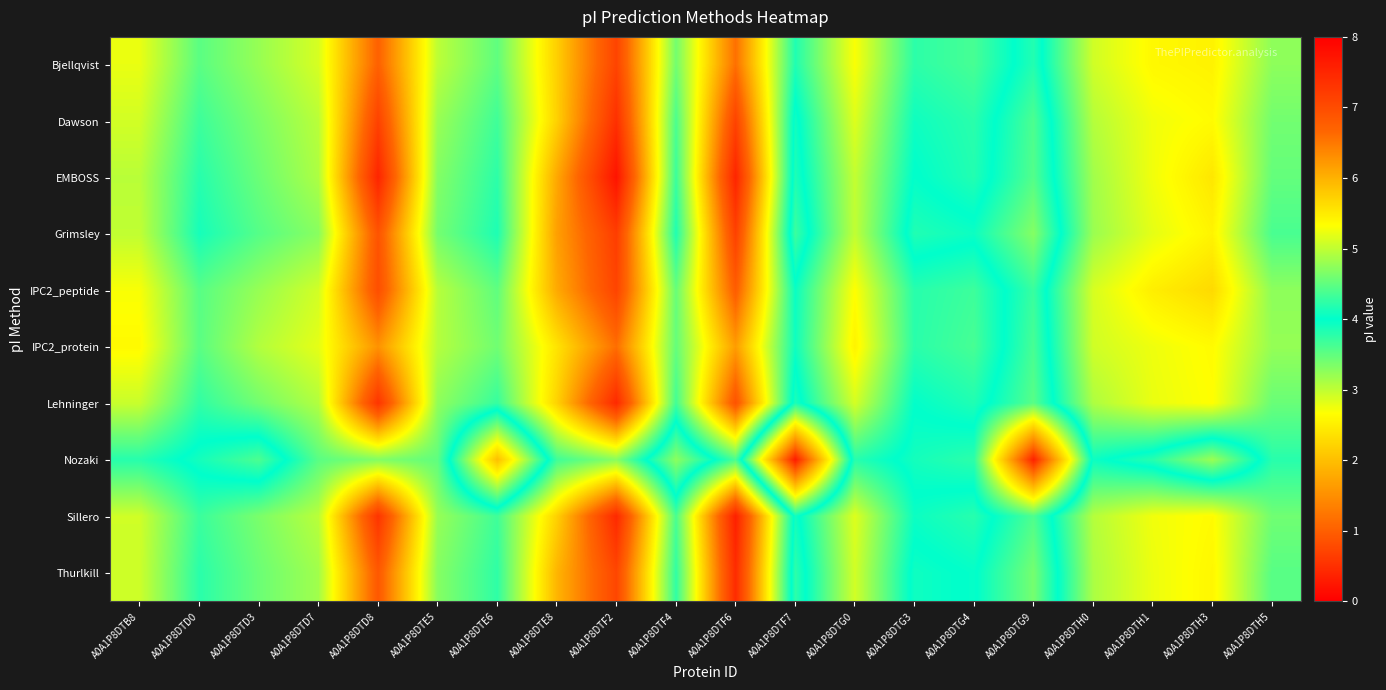

Reading right to left, list all the values displayed in this chart.

Bjellqvist: A0A1P8DTH5=4.7	A0A1P8DTH3=5.4	A0A1P8DTH1=5.4	A0A1P8DTH0=5.1	A0A1P8DTG9=3.8	A0A1P8DTG4=4.4	A0A1P8DTG3=4.2	A0A1P8DTG0=5.3	A0A1P8DTF7=4.2	A0A1P8DTF6=6.6	A0A1P8DTF4=4.6	A0A1P8DTF2=7.1	A0A1P8DTE8=5.7	A0A1P8DTE6=4.5	A0A1P8DTE5=5.0	A0A1P8DTD8=6.7	A0A1P8DTD7=5.1	A0A1P8DTD3=4.8	A0A1P8DTD0=4.5	A0A1P8DTB8=5.2
Dawson: A0A1P8DTH5=4.6	A0A1P8DTH3=5.4	A0A1P8DTH1=5.3	A0A1P8DTH0=4.9	A0A1P8DTG9=3.6	A0A1P8DTG4=4.2	A0A1P8DTG3=4.1	A0A1P8DTG0=5.2	A0A1P8DTF7=3.9	A0A1P8DTF6=7.1	A0A1P8DTF4=4.4	A0A1P8DTF2=7.4	A0A1P8DTE8=5.7	A0A1P8DTE6=4.3	A0A1P8DTE5=4.8	A0A1P8DTD8=7.1	A0A1P8DTD7=5.0	A0A1P8DTD3=4.6	A0A1P8DTD0=4.3	A0A1P8DTB8=5.1
EMBOSS: A0A1P8DTH5=4.5	A0A1P8DTH3=5.5	A0A1P8DTH1=5.3	A0A1P8DTH0=4.8	A0A1P8DTG9=3.6	A0A1P8DTG4=4.2	A0A1P8DTG3=4.0	A0A1P8DTG0=5.0	A0A1P8DTF7=3.8	A0A1P8DTF6=7.5	A0A1P8DTF4=4.3	A0A1P8DTF2=7.7	A0A1P8DTE8=6.1	A0A1P8DTE6=4.2	A0A1P8DTE5=4.7	A0A1P8DTD8=7.5	A0A1P8DTD7=4.9	A0A1P8DTD3=4.6	A0A1P8DTD0=4.2	A0A1P8DTB8=5.0
Grimsley: A0A1P8DTH5=4.4	A0A1P8DTH3=5.4	A0A1P8DTH1=5.2	A0A1P8DTH0=4.8	A0A1P8DTG9=3.3	A0A1P8DTG4=3.9	A0A1P8DTG3=3.8	A0A1P8DTG0=5.0	A0A1P8DTF7=3.7	A0A1P8DTF6=7.1	A0A1P8DTF4=4.2	A0A1P8DTF2=7.2	A0A1P8DTE8=6.2	A0A1P8DTE6=4.2	A0A1P8DTE5=4.6	A0A1P8DTD8=6.9	A0A1P8DTD7=4.7	A0A1P8DTD3=4.4	A0A1P8DTD0=4.1	A0A1P8DTB8=5.0
IPC2_peptide: A0A1P8DTH5=4.7	A0A1P8DTH3=5.7	A0A1P8DTH1=5.5	A0A1P8DTH0=5.1	A0A1P8DTG9=3.7	A0A1P8DTG4=4.3	A0A1P8DTG3=4.2	A0A1P8DTG0=5.3	A0A1P8DTF7=4.0	A0A1P8DTF6=6.8	A0A1P8DTF4=4.5	A0A1P8DTF2=7.1	A0A1P8DTE8=6.1	A0A1P8DTE6=4.5	A0A1P8DTE5=5.0	A0A1P8DTD8=7.0	A0A1P8DTD7=5.1	A0A1P8DTD3=4.8	A0A1P8DTD0=4.5	A0A1P8DTB8=5.3
IPC2_protein: A0A1P8DTH5=4.8	A0A1P8DTH3=5.4	A0A1P8DTH1=5.2	A0A1P8DTH0=5.1	A0A1P8DTG9=3.6	A0A1P8DTG4=4.4	A0A1P8DTG3=4.2	A0A1P8DTG0=5.4	A0A1P8DTF7=4.1	A0A1P8DTF6=6.2	A0A1P8DTF4=4.5	A0A1P8DTF2=6.6	A0A1P8DTE8=5.6	A0A1P8DTE6=4.6	A0A1P8DTE5=4.9	A0A1P8DTD8=6.3	A0A1P8DTD7=5.2	A0A1P8DTD3=4.9	A0A1P8DTD0=4.5	A0A1P8DTB8=5.4
Lehninger: A0A1P8DTH5=4.5	A0A1P8DTH3=5.3	A0A1P8DTH1=5.2	A0A1P8DTH0=4.9	A0A1P8DTG9=3.5	A0A1P8DTG4=4.2	A0A1P8DTG3=4.0	A0A1P8DTG0=5.1	A0A1P8DTF7=3.9	A0A1P8DTF6=6.9	A0A1P8DTF4=4.3	A0A1P8DTF2=7.5	A0A1P8DTE8=5.7	A0A1P8DTE6=4.3	A0A1P8DTE5=4.7	A0A1P8DTD8=7.3	A0A1P8DTD7=4.9	A0A1P8DTD3=4.6	A0A1P8DTD0=4.3	A0A1P8DTB8=5.0
Nozaki: A0A1P8DTH5=4.2	A0A1P8DTH3=3.2	A0A1P8DTH1=3.8	A0A1P8DTH0=4.1	A0A1P8DTG9=0.4	A0A1P8DTG4=3.8	A0A1P8DTG3=3.9	A0A1P8DTG0=4.2	A0A1P8DTF7=0.3	A0A1P8DTF6=4.4	A0A1P8DTF4=3.3	A0A1P8DTF2=4.7	A0A1P8DTE8=4.3	A0A1P8DTE6=2.0	A0A1P8DTE5=4.5	A0A1P8DTD8=4.7	A0A1P8DTD7=4.5	A0A1P8DTD3=3.6	A0A1P8DTD0=3.9	A0A1P8DTB8=4.2
Sillero: A0A1P8DTH5=4.6	A0A1P8DTH3=5.4	A0A1P8DTH1=5.3	A0A1P8DTH0=4.9	A0A1P8DTG9=3.6	A0A1P8DTG4=4.2	A0A1P8DTG3=4.1	A0A1P8DTG0=5.2	A0A1P8DTF7=3.9	A0A1P8DTF6=7.6	A0A1P8DTF4=4.4	A0A1P8DTF2=7.5	A0A1P8DTE8=5.7	A0A1P8DTE6=4.3	A0A1P8DTE5=4.8	A0A1P8DTD8=7.3	A0A1P8DTD7=5.0	A0A1P8DTD3=4.6	A0A1P8DTD0=4.3	A0A1P8DTB8=5.1
Thurlkill: A0A1P8DTH5=4.5	A0A1P8DTH3=5.4	A0A1P8DTH1=5.2	A0A1P8DTH0=4.9	A0A1P8DTG9=3.4	A0A1P8DTG4=4.0	A0A1P8DTG3=3.9	A0A1P8DTG0=5.1	A0A1P8DTF7=3.8	A0A1P8DTF6=7.4	A0A1P8DTF4=4.3	A0A1P8DTF2=7.1	A0A1P8DTE8=6.0	A0A1P8DTE6=4.2	A0A1P8DTE5=4.7	A0A1P8DTD8=6.8	A0A1P8DTD7=4.8	A0A1P8DTD3=4.6	A0A1P8DTD0=4.2	A0A1P8DTB8=5.1